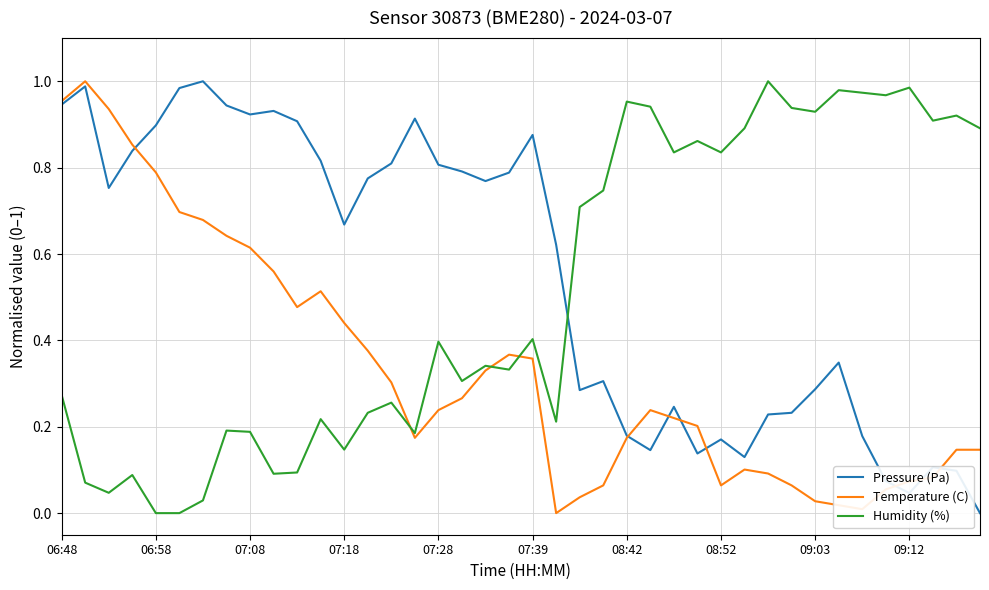

Rank the series by their average value, from highest to lowest.

Pressure (Pa), Humidity (%), Temperature (C)